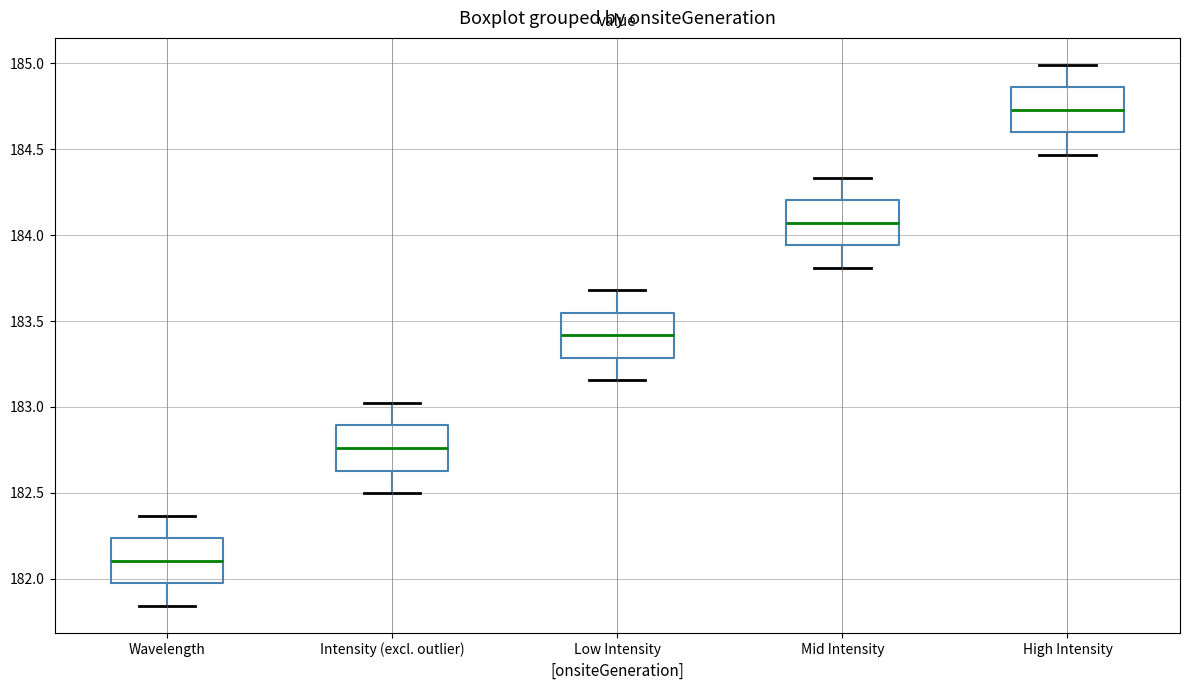

Reading left to right, read every box against the y-axis: the position of its median line, the range the box covers, and the ends of its whiskers. The values are not printed on the chart, so give them approximately, as read against the axis.

Wavelength: median 182.10, box 181.95 to 182.25, whiskers 181.85 to 182.35
Intensity (excl. outlier): median 182.75, box 182.65 to 182.90, whiskers 182.50 to 183.00
Low Intensity: median 183.40, box 183.30 to 183.55, whiskers 183.15 to 183.70
Mid Intensity: median 184.05, box 183.95 to 184.20, whiskers 183.80 to 184.35
High Intensity: median 184.75, box 184.60 to 184.85, whiskers 184.45 to 185.00